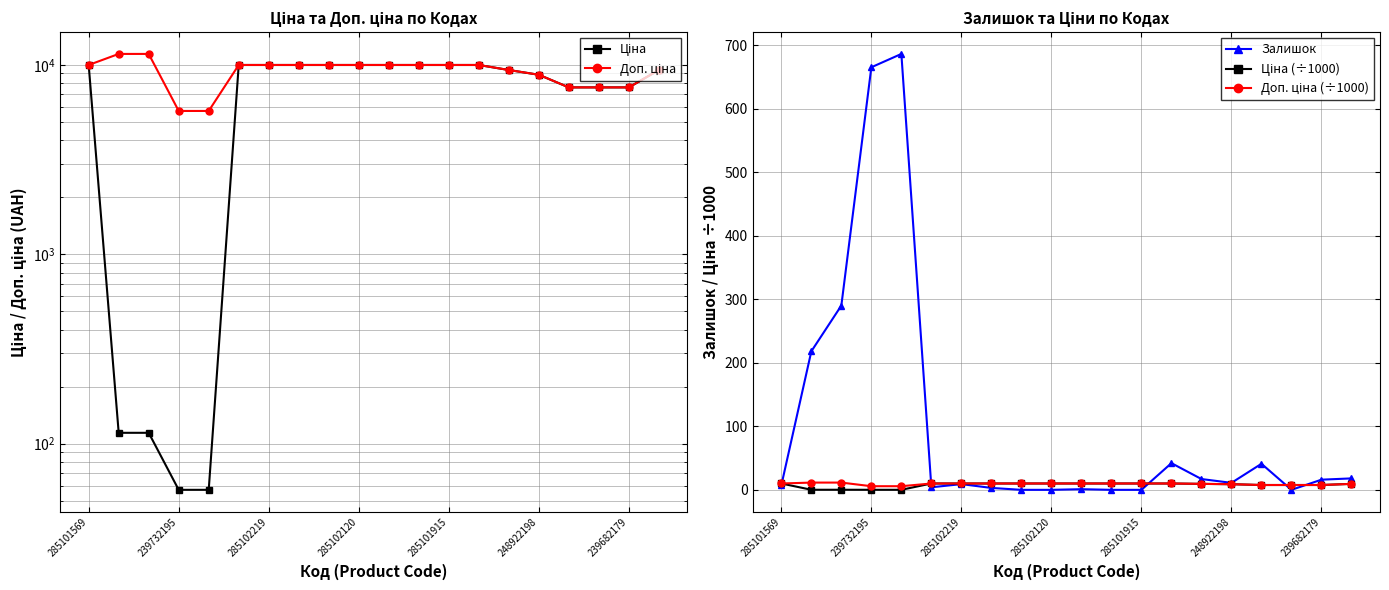

Which series has the largest total across all categories?

Доп. ціна